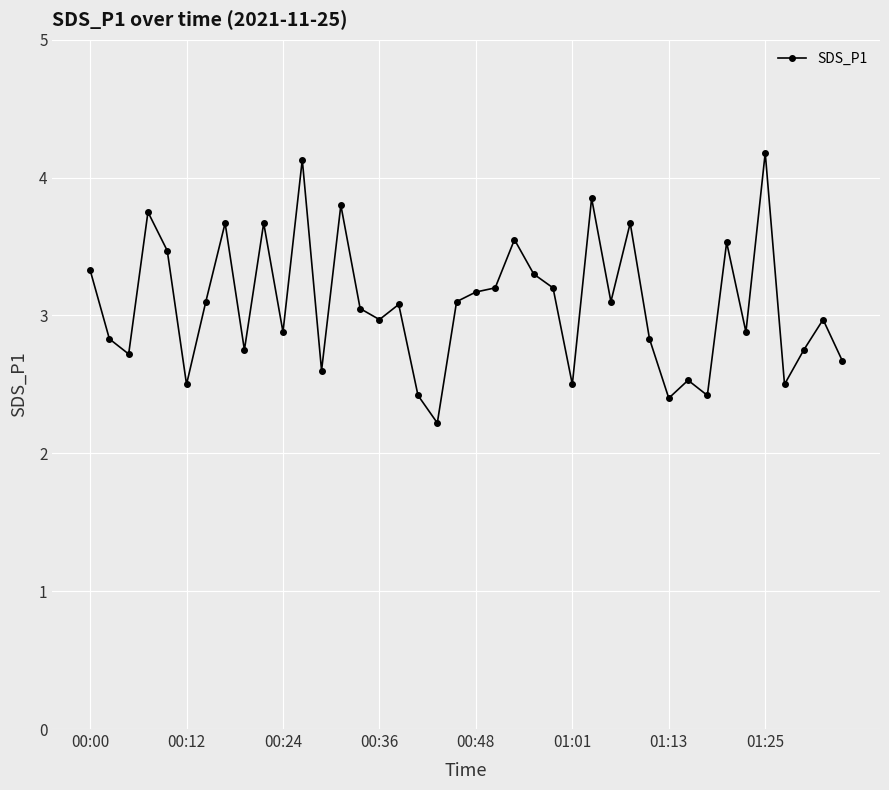

What is the greatest value displayed?

4.2